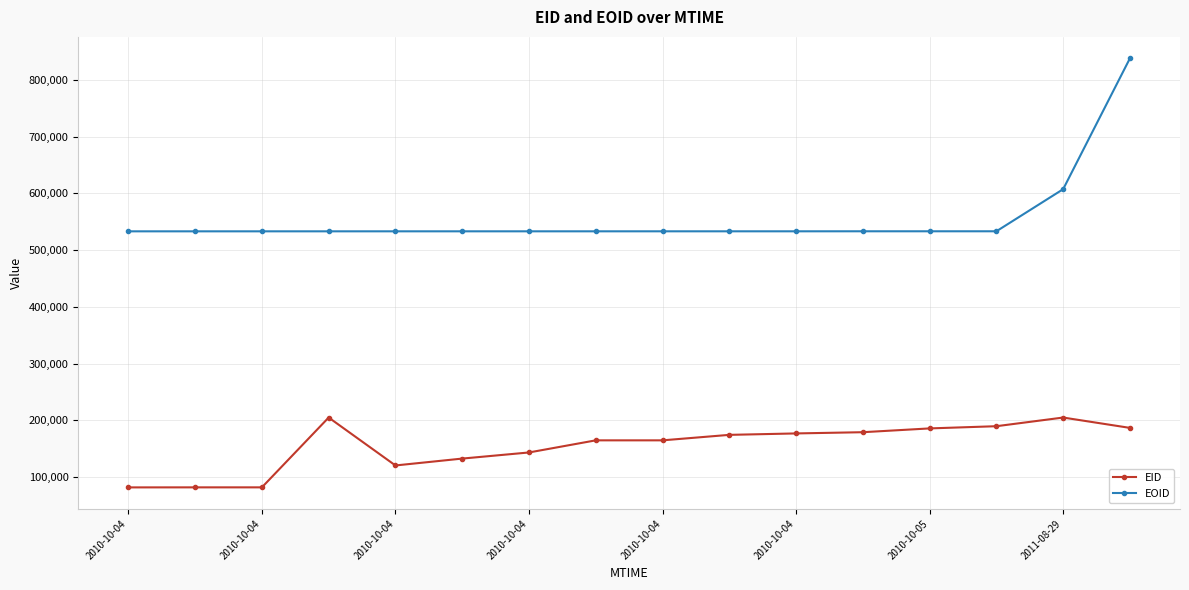

Rank the series by their maximum value, from lowest to highest.

EID, EOID